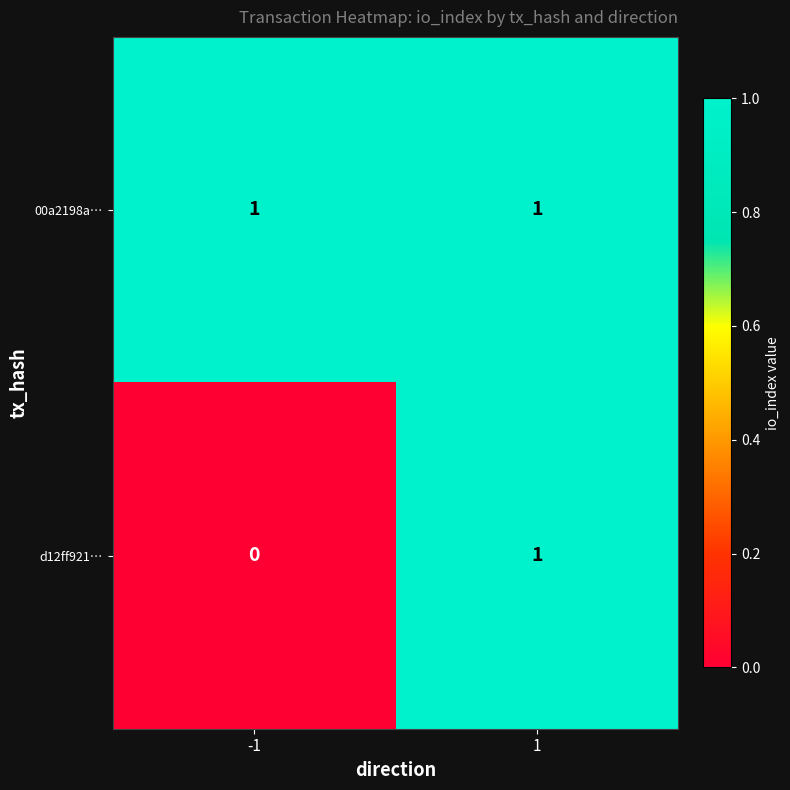

Which series has the largest total across all categories?

00a2198a…